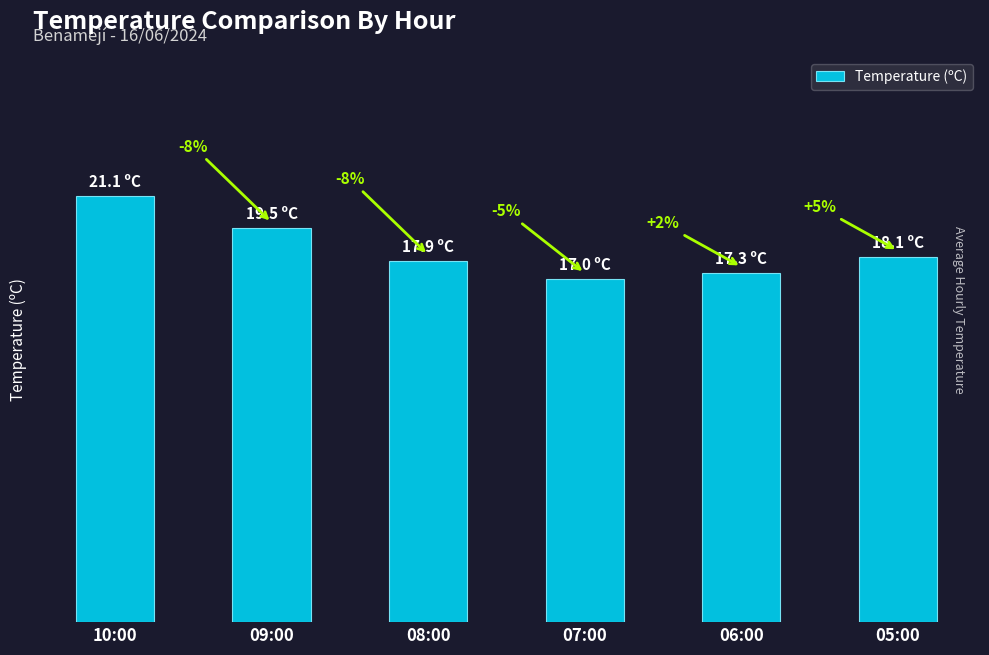

True or false: the data shows 11.7 at 09:00.

False